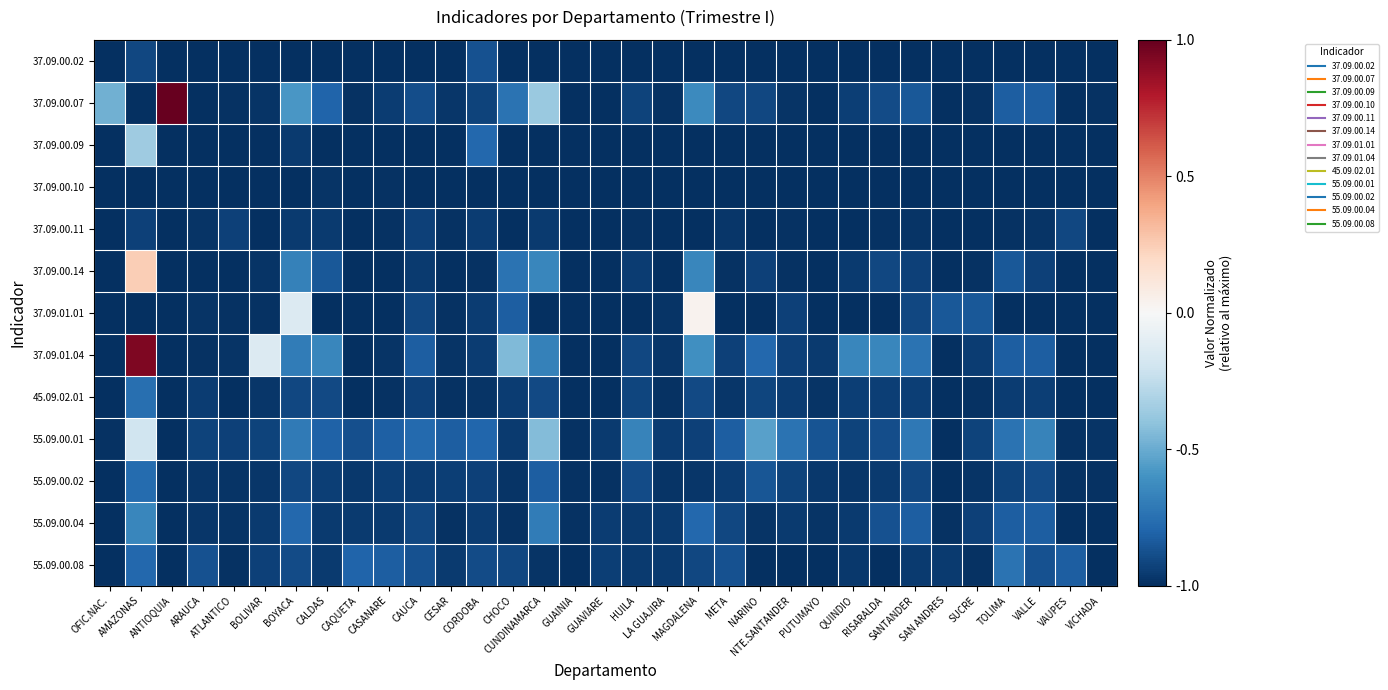

How many series are shown in this chart?

13